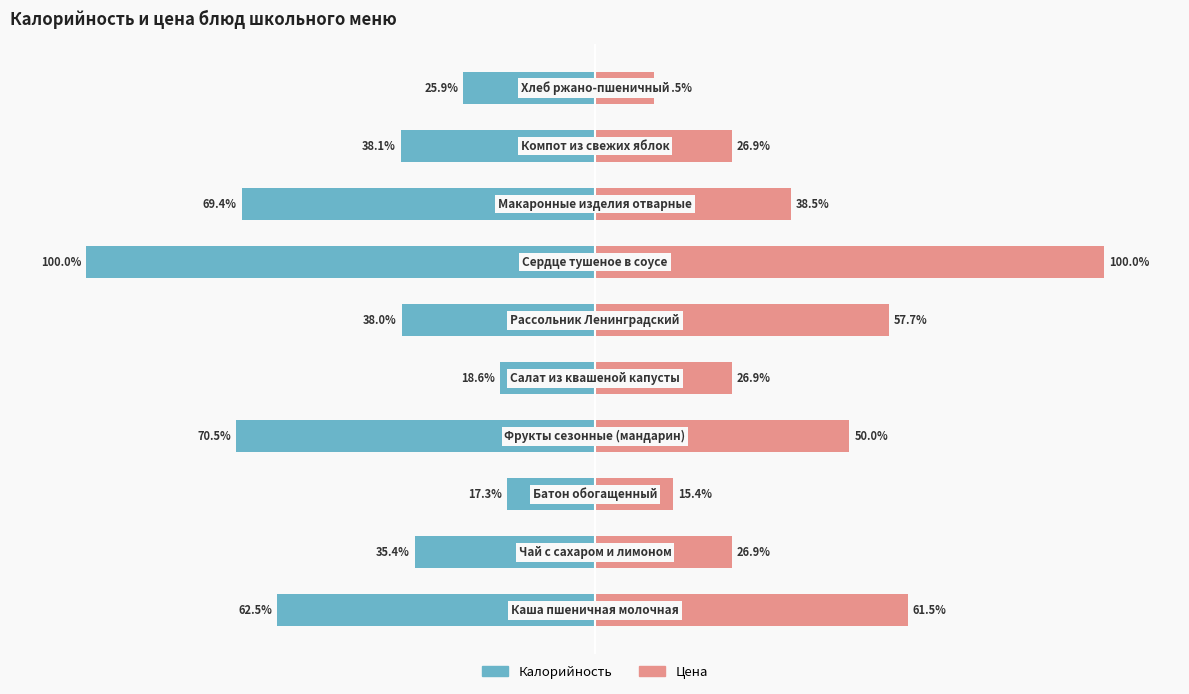

Reading right to left, transcribe all the data shown in this chart.

Калорийность: -25.9	-38.1	-69.4	-100.0	-38.0	-18.6	-70.5	-17.3	-35.4	-62.5
Цена: 11.5	26.9	38.5	100.0	57.7	26.9	50.0	15.4	26.9	61.5